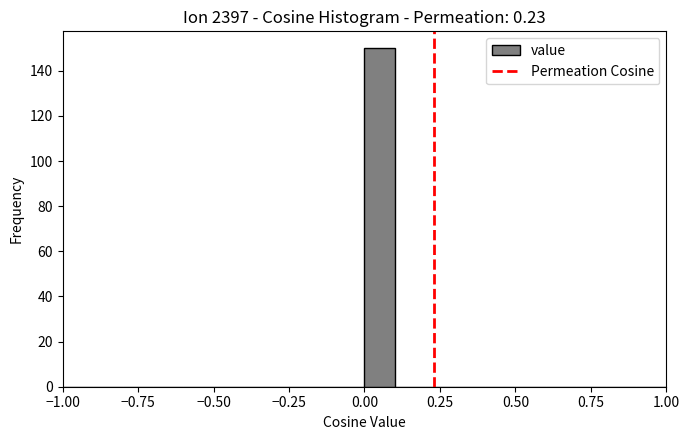

Read against the x-axis, roughly where is the centre of the tallest bar?

0.05